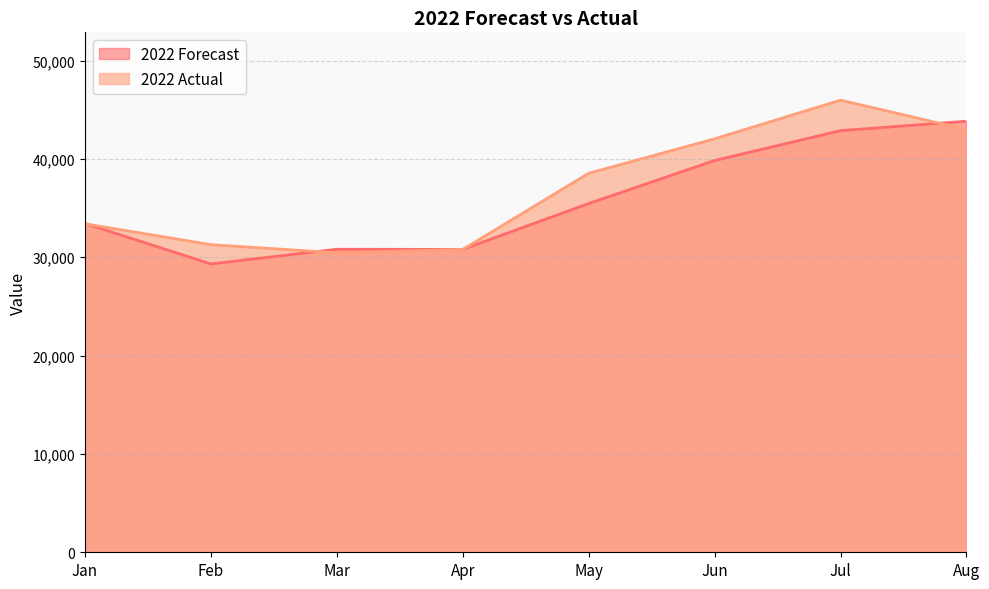

How many intersections are there between 2022 Actual and 2022 Forecast?

4